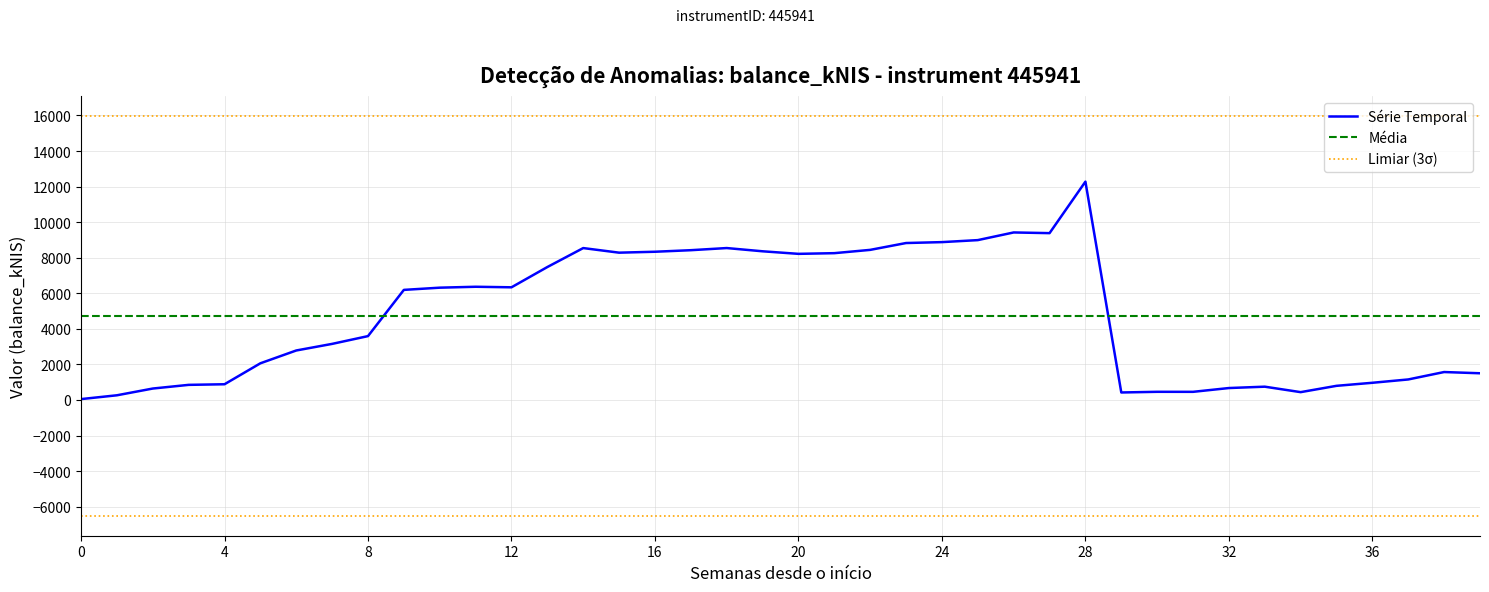

What is the change in value from 2023-09-21 to 2024-03-21?

-3151.1